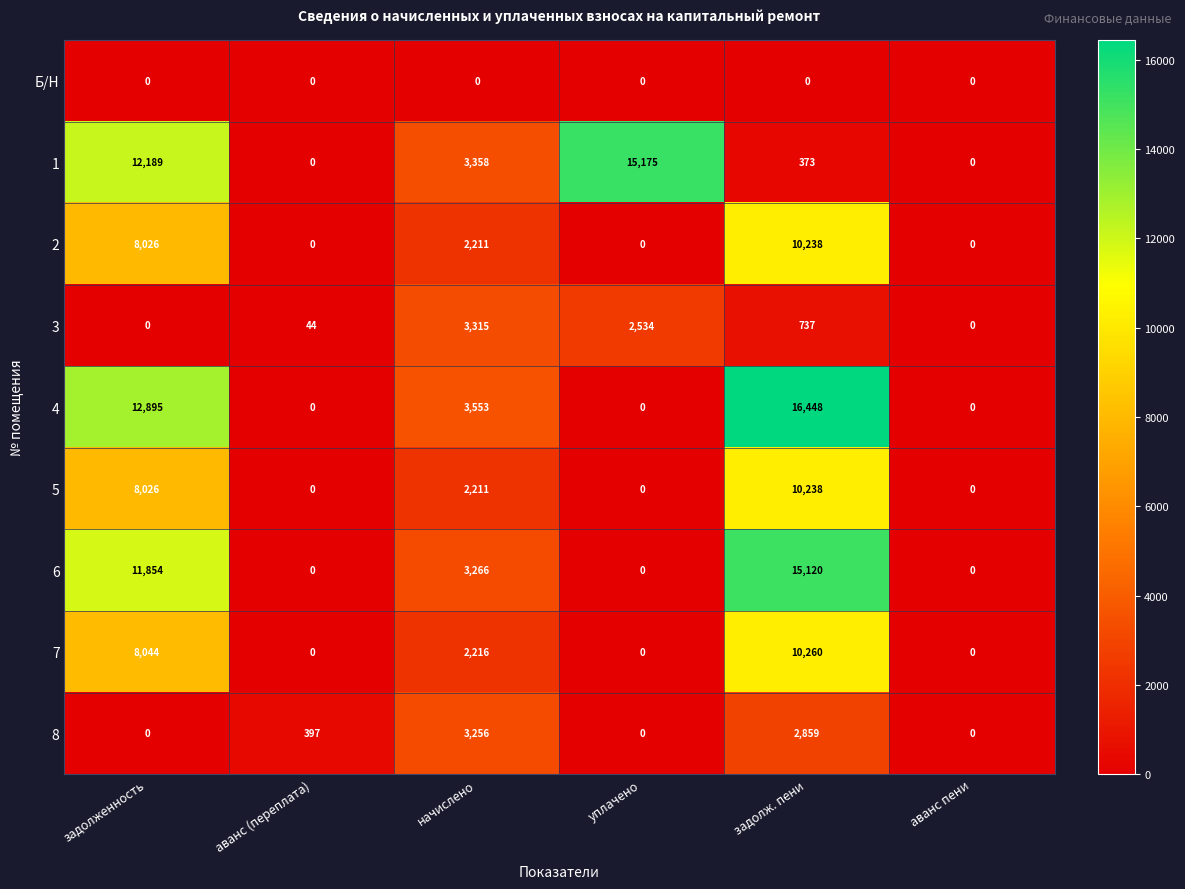

What is the sum of all 3 values?

6630